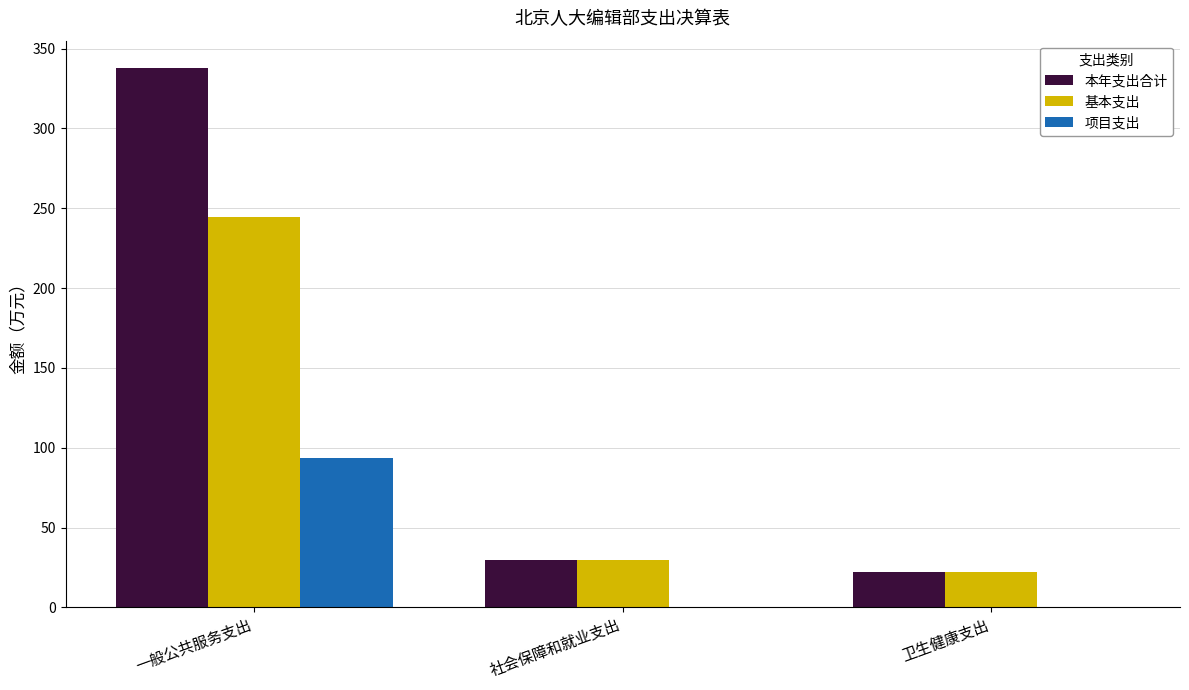

What is the greatest value displayed?

338.1